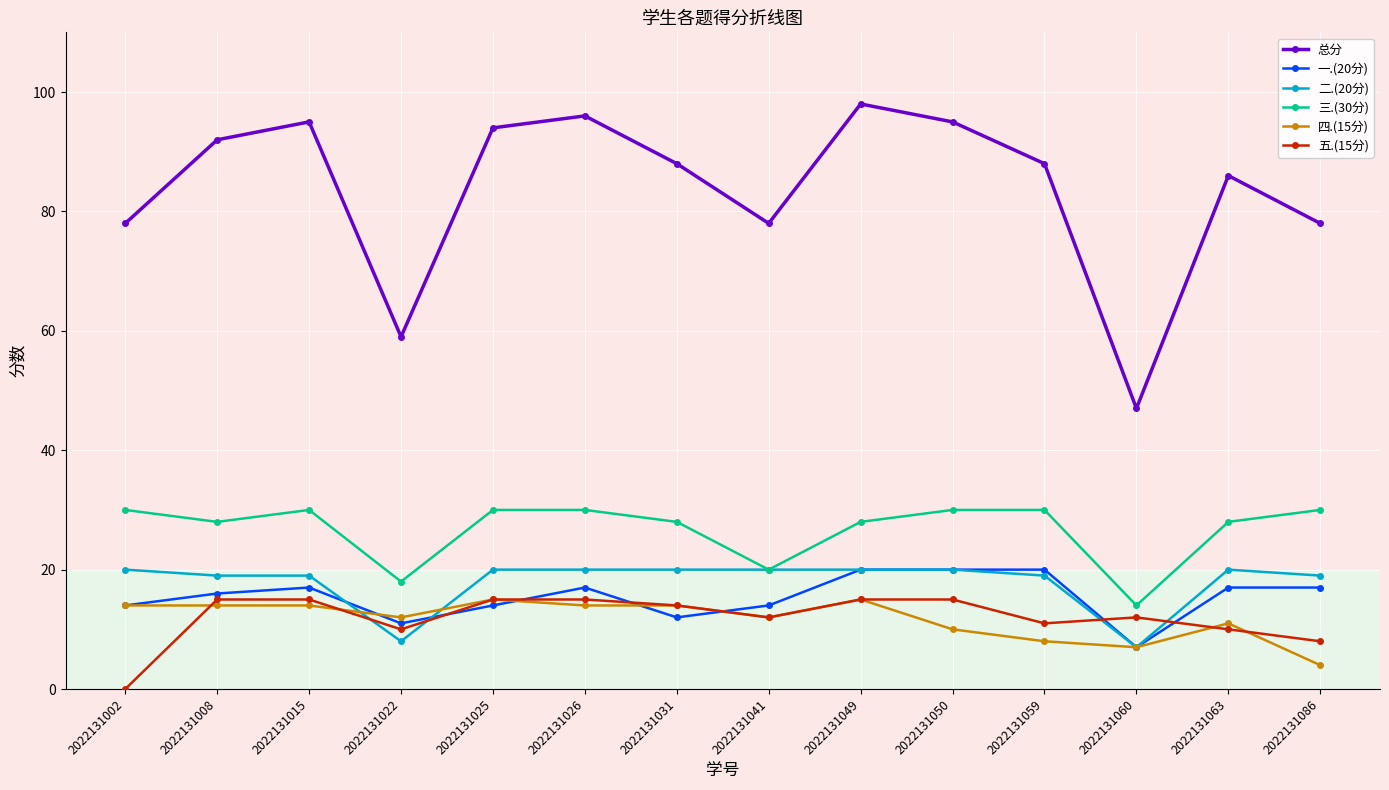

What is the difference between the second highest and second lowest values in the 一.(20分) series?

9